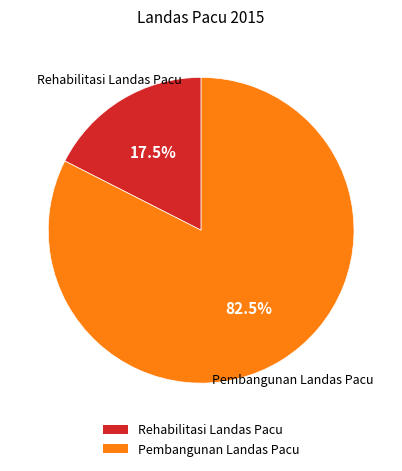

What portion of the pie excludes Pembangunan Landas Pacu?

17.5%